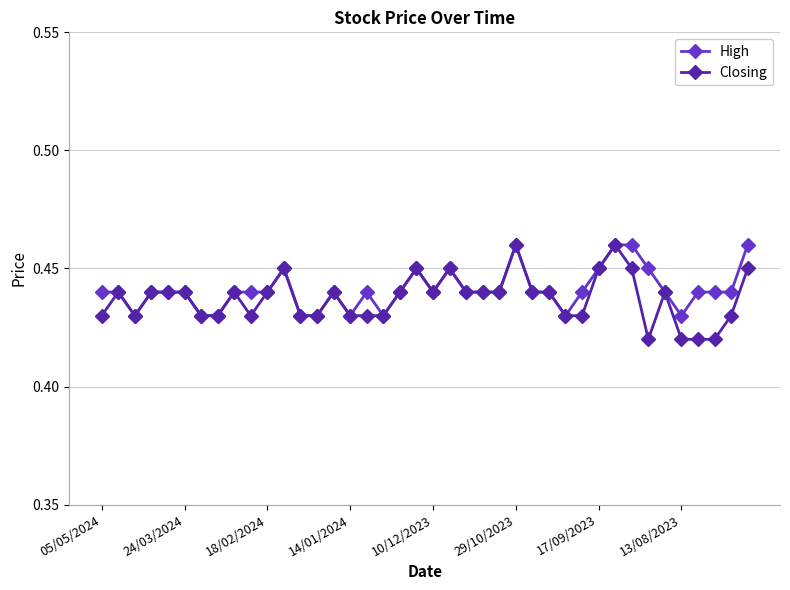

At how many categories does at least one series exceed 0?

40